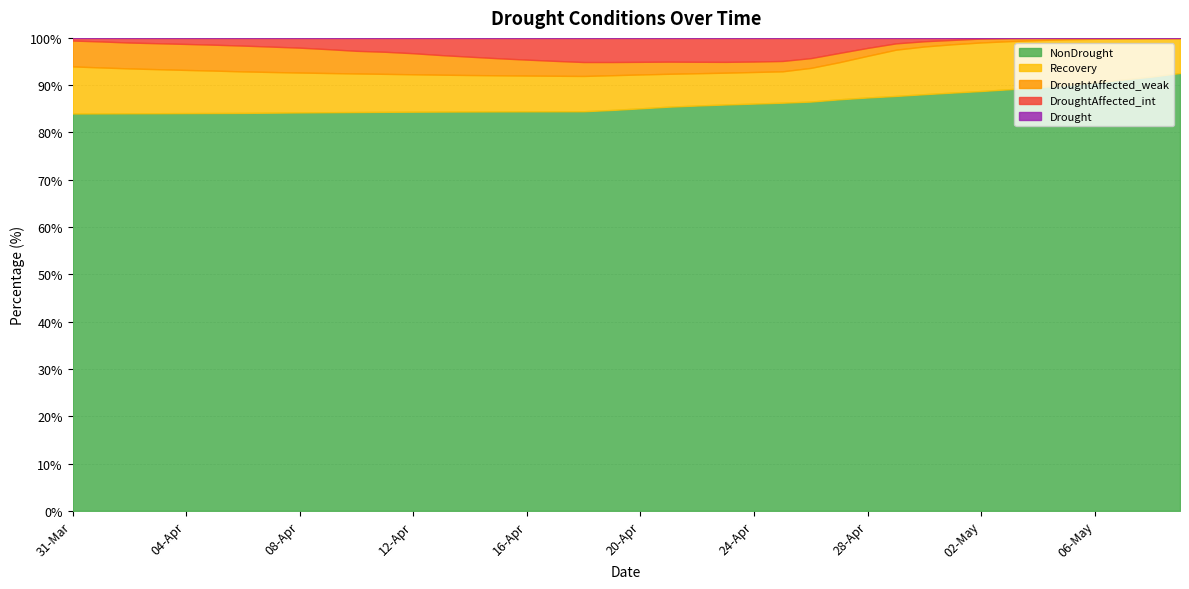

Reading left to right, list all the values displayed in this chart.

NonDrought: 84.0	84.0	84.1	84.1	84.1	84.1	84.1	84.2	84.2	84.3	84.3	84.4	84.4	84.4	84.4	84.5	84.5	84.5	84.5	84.8	85.1	85.5	85.7	85.9	86.1	86.3	86.5	87.0	87.4	87.7	88.1	88.4	88.8	89.1	89.6	90.0	90.6	91.2	91.8	92.6
Recovery: 10.0	9.7	9.5	9.3	9.1	9.0	8.8	8.6	8.4	8.3	8.2	8.0	7.9	7.8	7.7	7.6	7.6	7.5	7.5	7.3	7.2	6.9	6.8	6.7	6.7	6.6	7.1	7.8	8.8	9.8	10.1	10.2	10.3	10.2	10.0	9.7	9.2	8.7	8.1	7.4
DroughtAffected_weak: 5.5	5.5	5.5	5.5	5.5	5.5	5.5	5.4	5.3	5.0	4.8	4.7	4.5	4.1	3.9	3.6	3.4	3.1	2.9	2.8	2.7	2.6	2.4	2.3	2.2	2.2	2.1	2.0	1.7	1.3	1.1	0.9	0.8	0.7	0.5	0.3	0.2	0.1	0.1	0.1
DroughtAffected_int: 0.6	0.7	1.0	1.1	1.3	1.4	1.6	1.8	2.1	2.4	2.7	2.9	3.2	3.6	4.0	4.3	4.6	4.9	5.1	5.1	5.1	5.0	5.1	5.1	5.0	4.9	4.3	3.2	2.1	1.2	0.7	0.4	0.1	0.0	0.0	0.0	0.0	0.0	0.0	0.0
Drought: 0.0	0.0	0.0	0.0	0.0	0.0	0.0	0.0	0.0	0.0	0.0	0.0	0.0	0.0	0.0	0.0	0.0	0.0	0.0	0.0	0.0	0.0	0.0	0.0	0.0	0.0	0.0	0.0	0.0	0.0	0.0	0.0	0.0	0.0	0.0	0.0	0.0	0.0	0.0	0.0